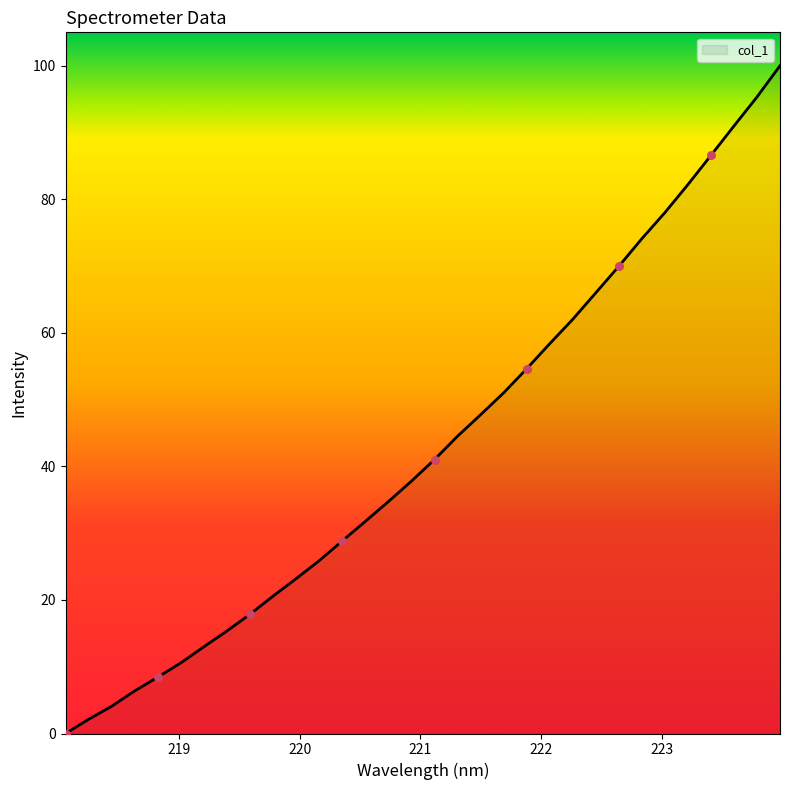

What is the difference between the maximum and minimum values?

100.0